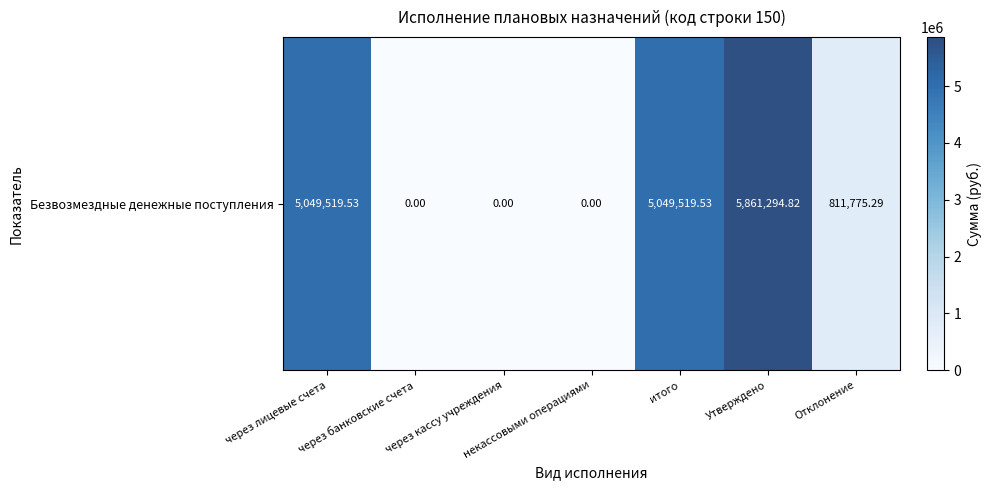

Which category has the highest value across all series?

Утверждено